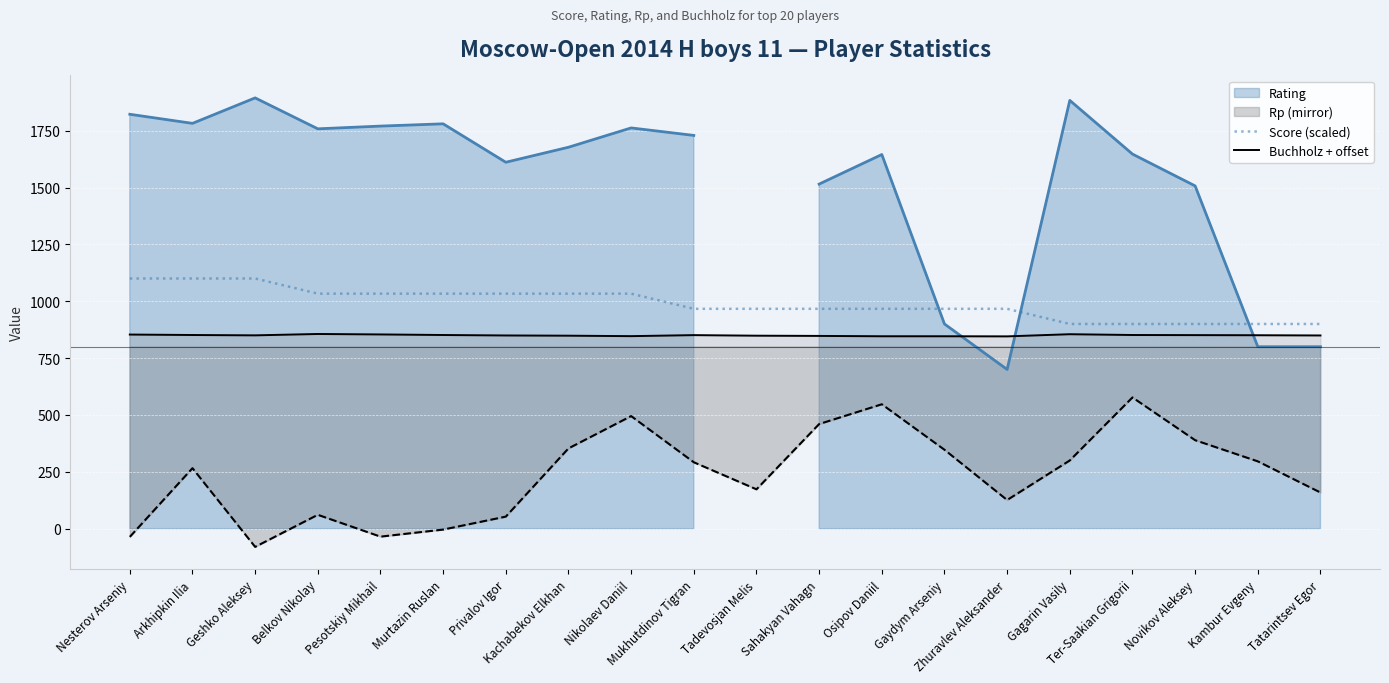

What is the label of the 11th point from the right?

Mukhutdinov Tigran